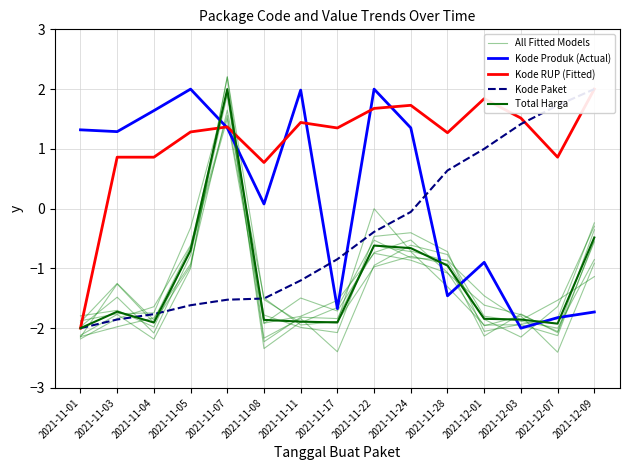

What is the value of the All Fitted Models point at the 6th from the left?

-1.9